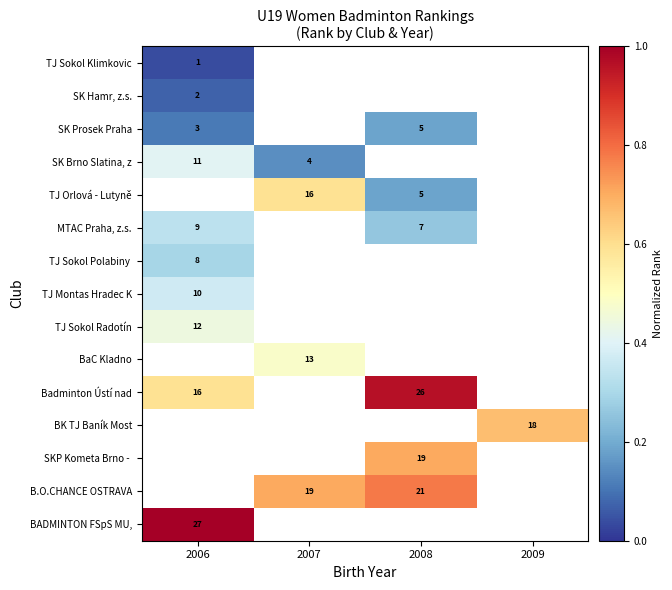

Is the value of Badminton Ústí nad at 2006 greater than the value of BK TJ Baník Most at 2009?

No